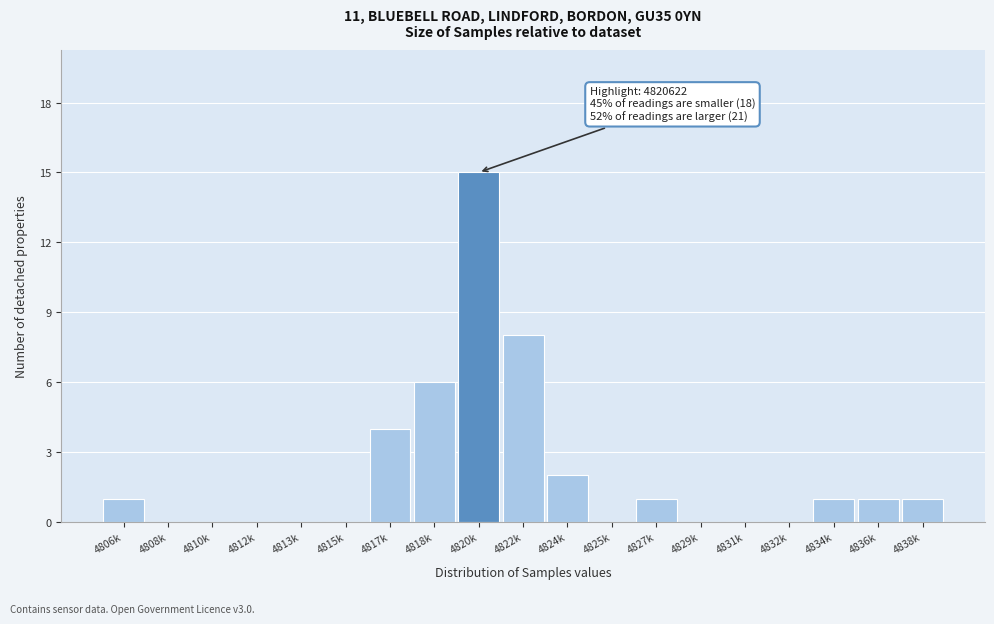

Reading right to left, extract all data points from this chart.

4838k=1	4836k=1	4834k=1	4832k=0	4831k=0	4829k=0	4827k=1	4825k=0	4824k=2	4822k=8	4820k=15	4818k=6	4817k=4	4815k=0	4813k=0	4812k=0	4810k=0	4808k=0	4806k=1